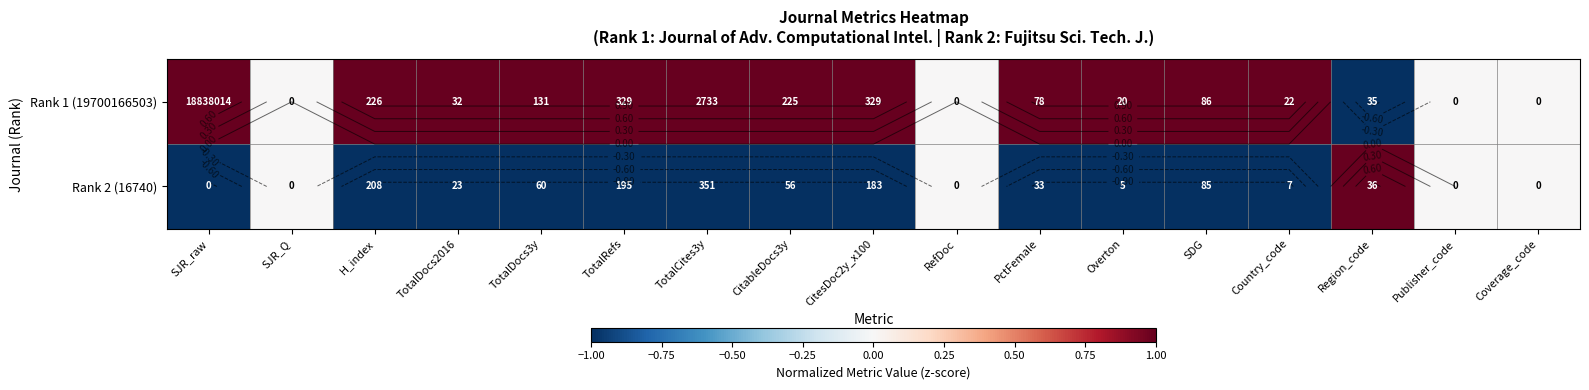

At how many categories does at least one series exceed 0?

13